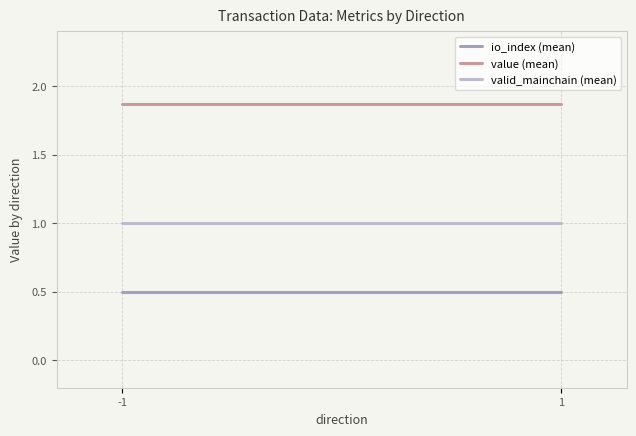

Which series has the largest total across all categories?

value (mean)